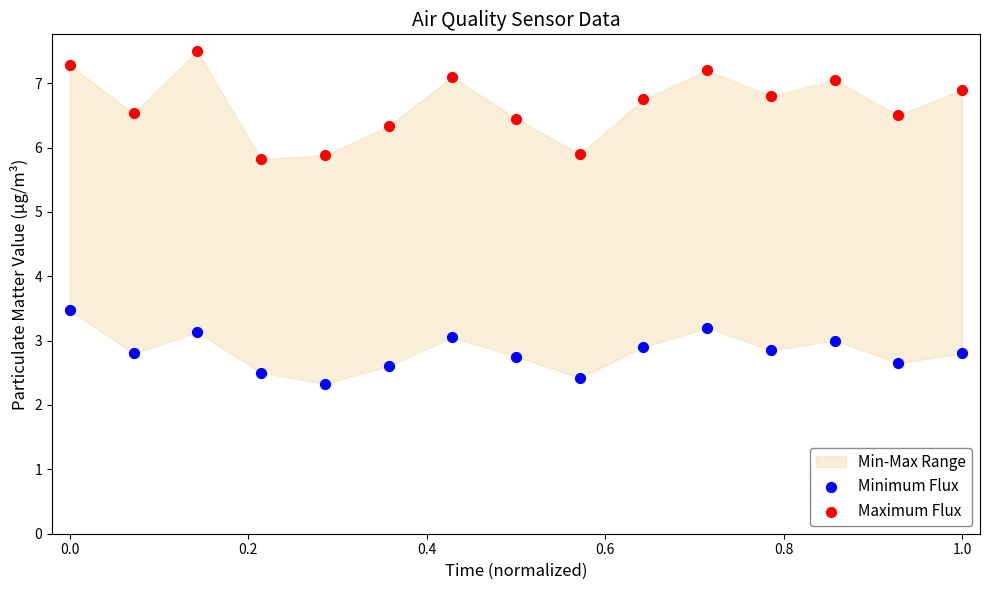

Which series has the largest Y range (max minus min)?

Maximum Flux